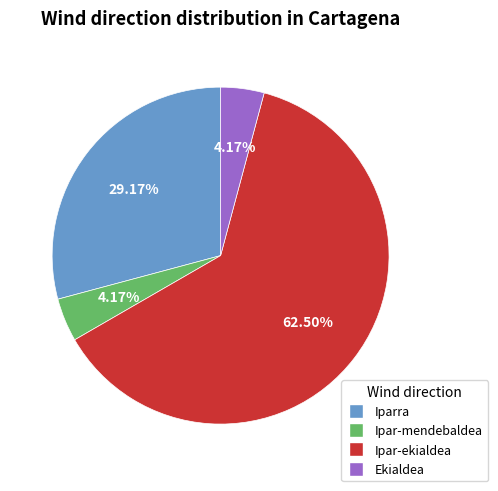

Which slice is the largest?

Ipar-ekialdea